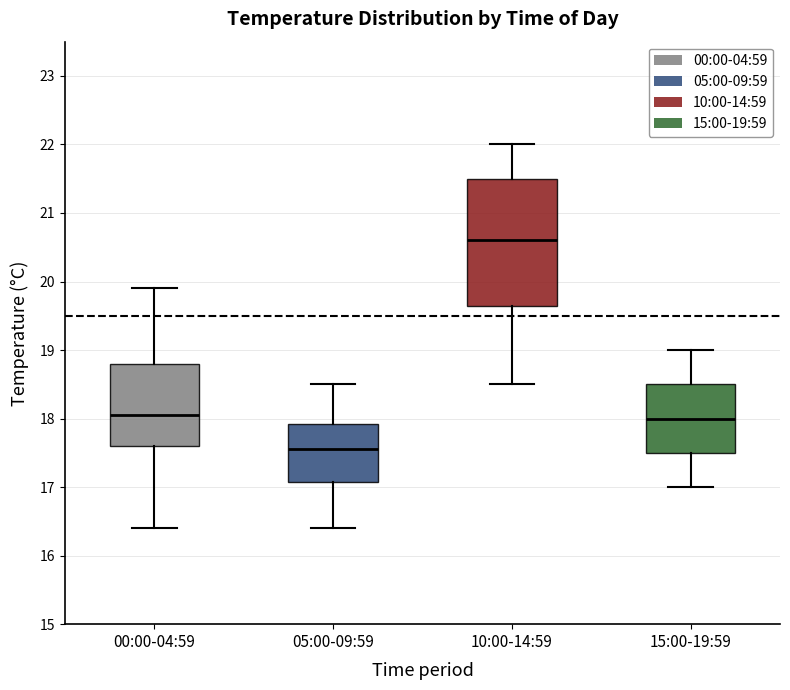

Which box's median line is the highest?

10:00-14:59